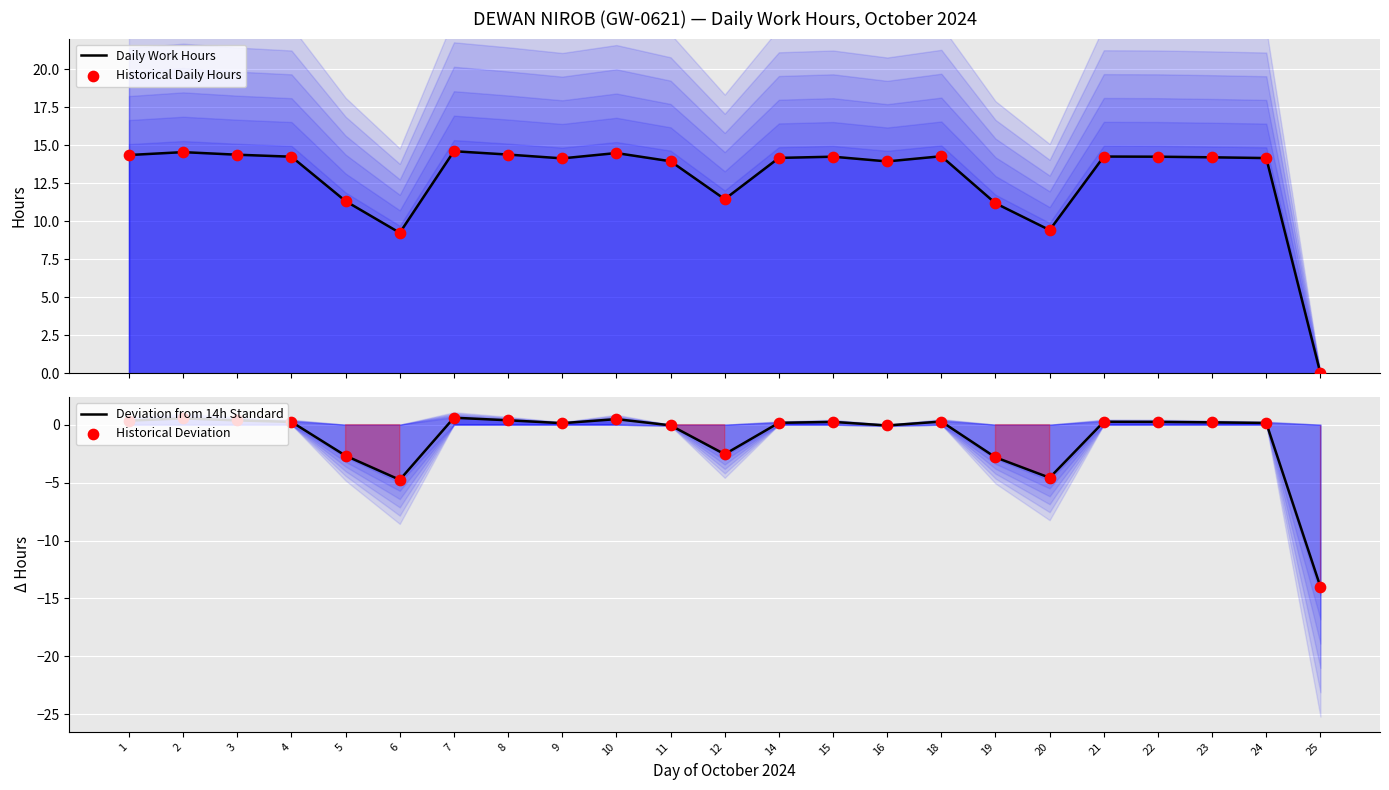

Is the value of Daily Work Hours at 5 greater than the value of Historical Deviation at 14?

Yes